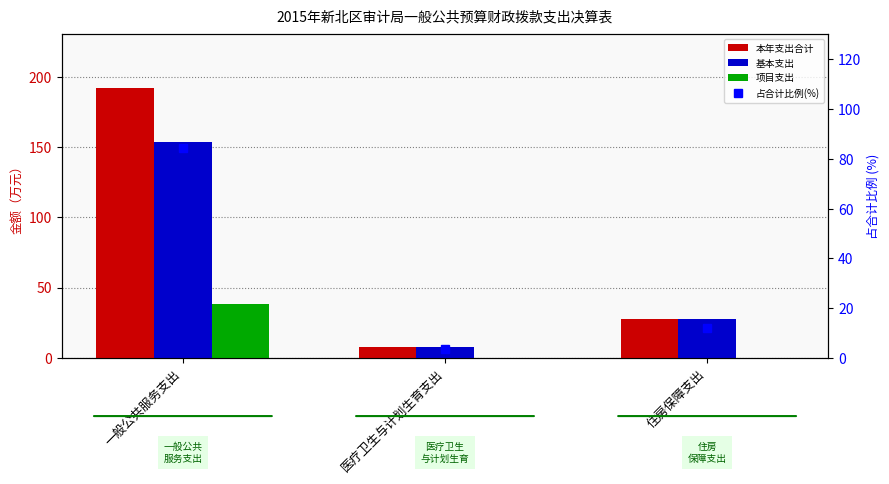

Which has a higher value, 一般公共服务支出 or 医疗卫生与计划生育支出?

一般公共服务支出